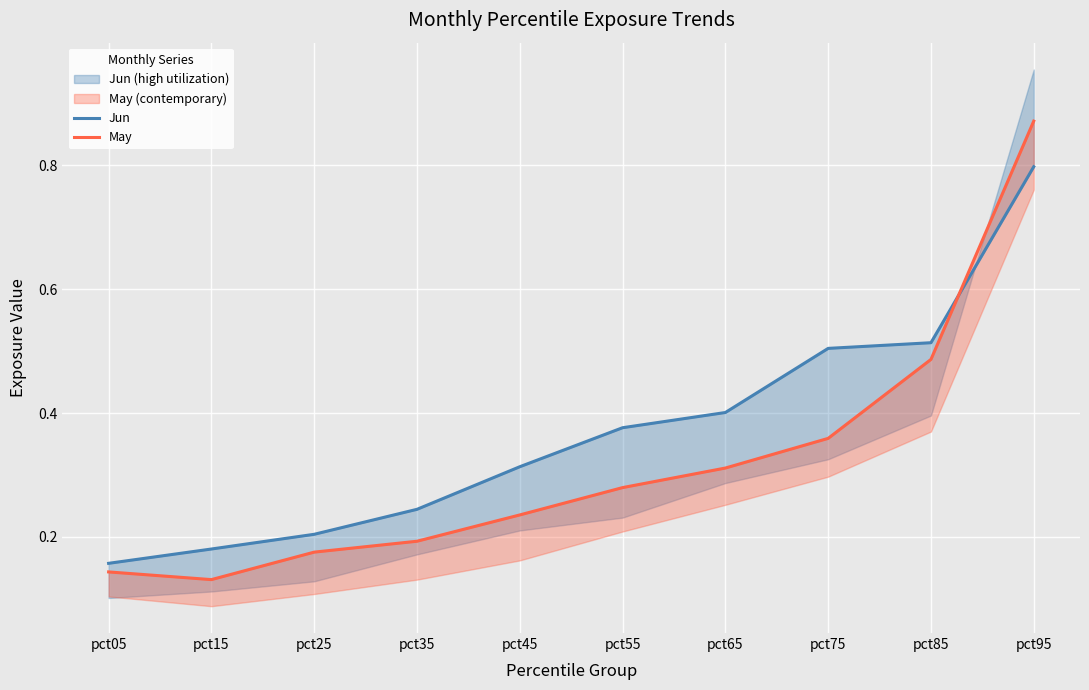

What is the lowest value of the May series?

0.1